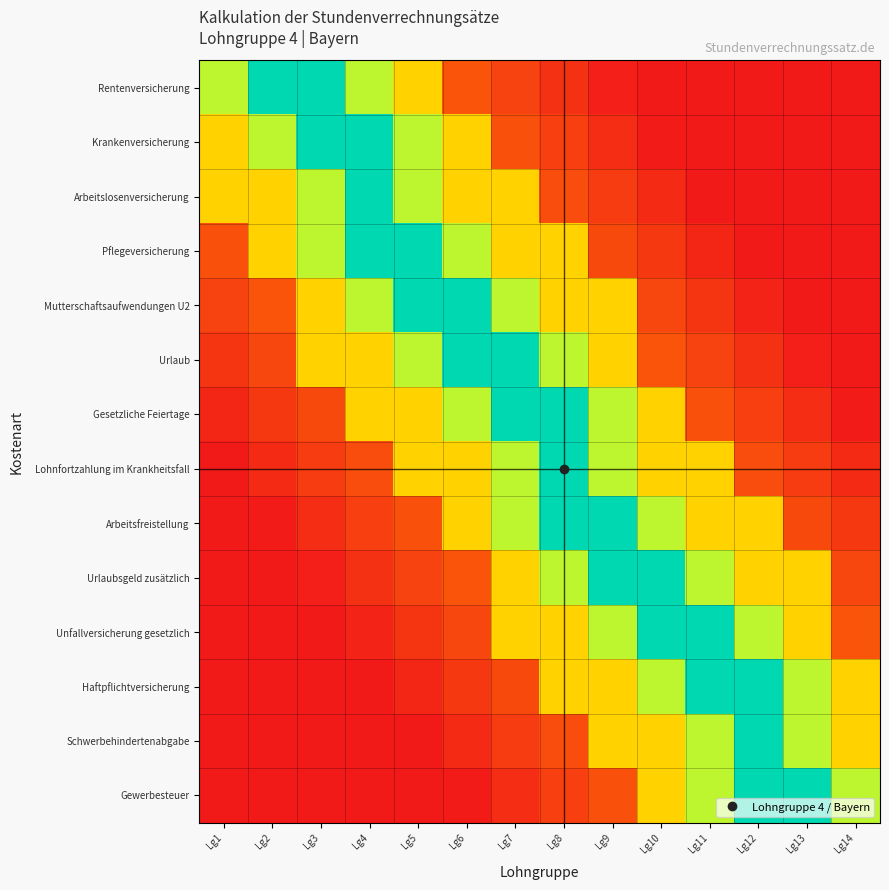

Rank the series at Lg8 from highest to lowest value.

Gesetzliche Feiertage, Lohnfortzahlung im Krankheitsfall, Arbeitsfreistellung, Urlaub, Urlaubsgeld zusätzlich, Pflegeversicherung, Mutterschaftsaufwendungen U2, Unfallversicherung gesetzlich, Haftpflichtversicherung, Arbeitslosenversicherung, Schwerbehindertenabgabe, Krankenversicherung, Gewerbesteuer, Rentenversicherung